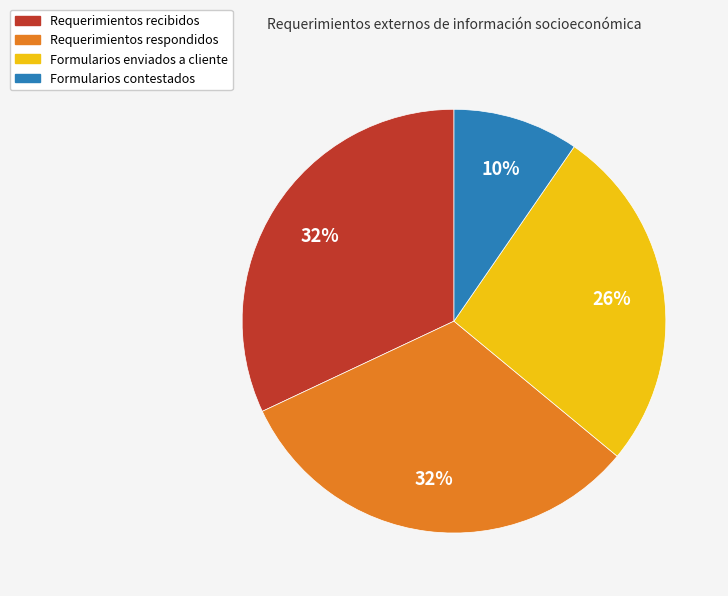

To the nearest percent, what percentage of the pie is Requerimientos recibidos?

32%